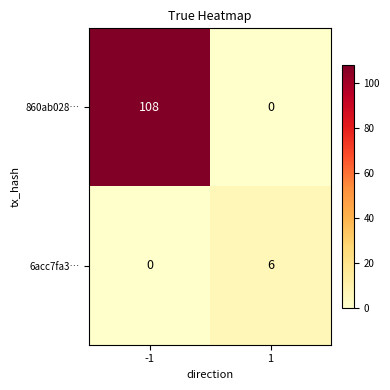

The value of 860ab028… at -1 is 108. True or false?

True